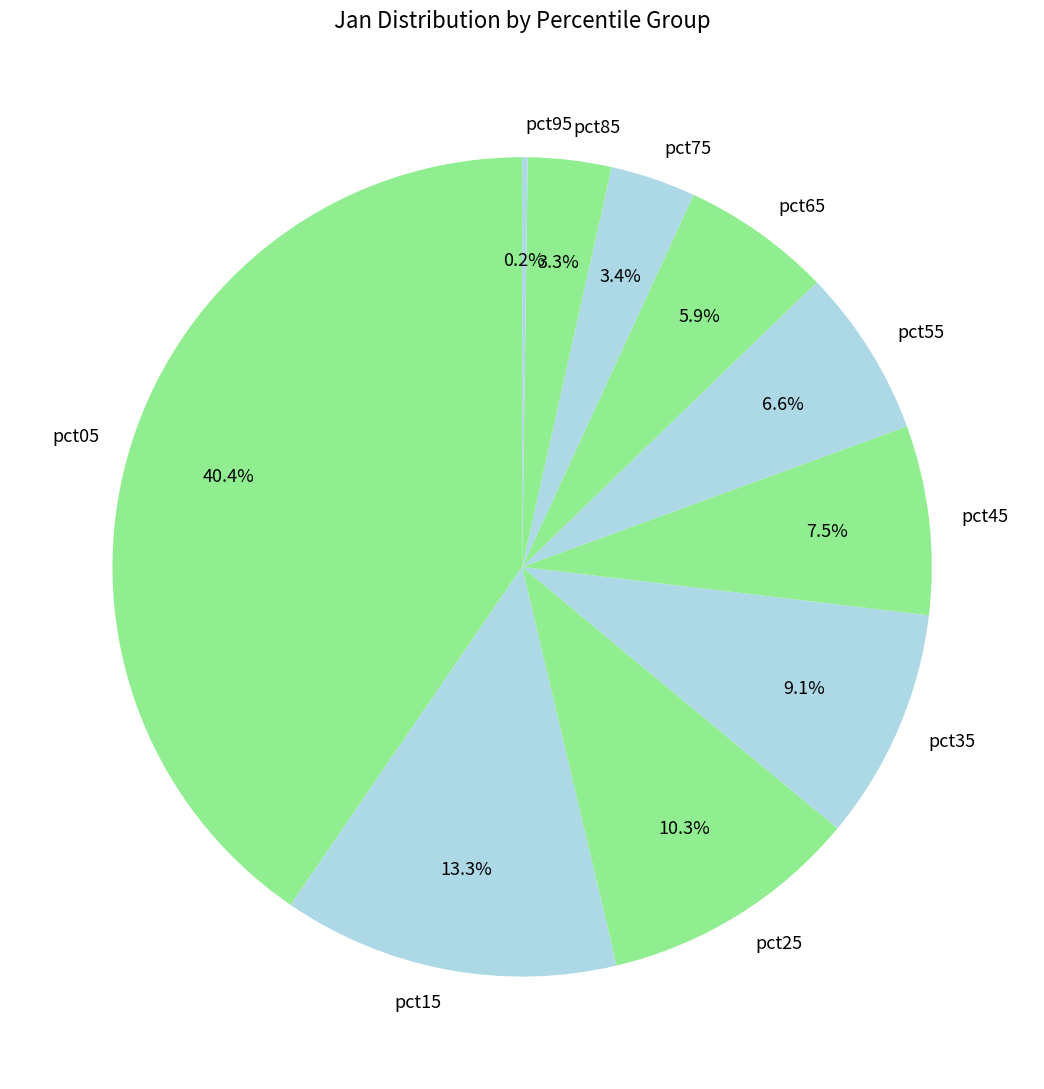

To the nearest percent, what portion does pct25 represent?

10%